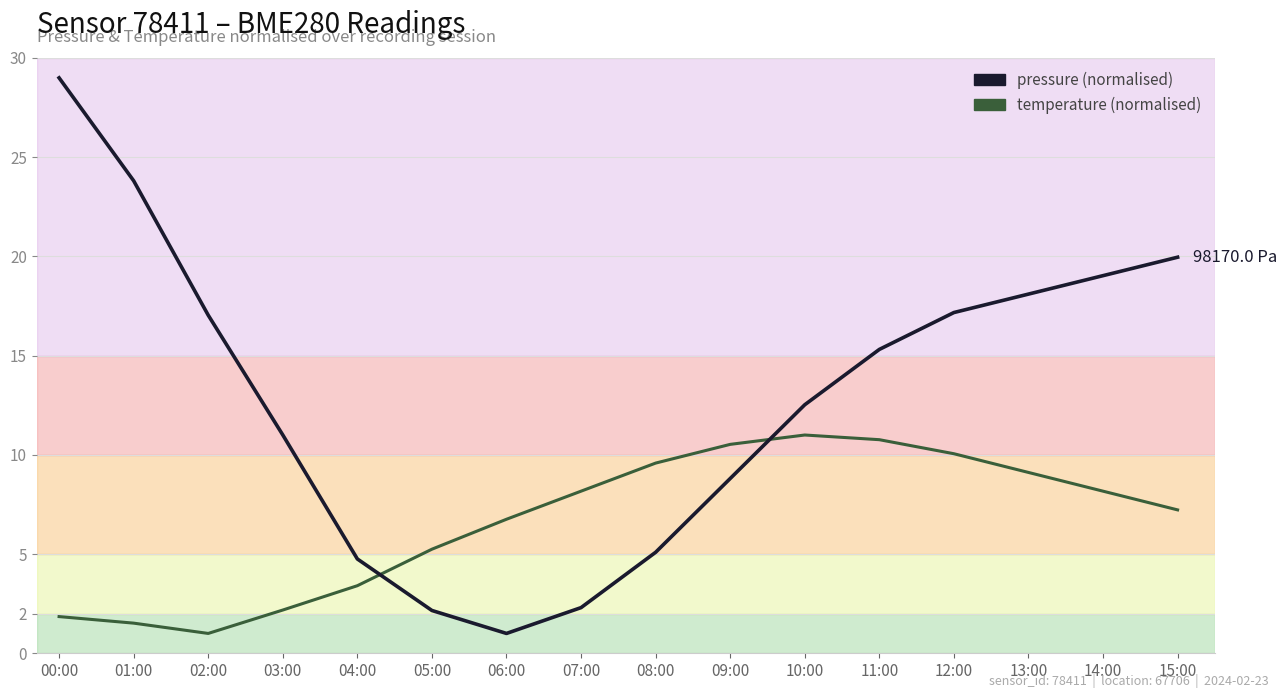

Which category has the lowest value in the temperature (normalised) series?

02:00